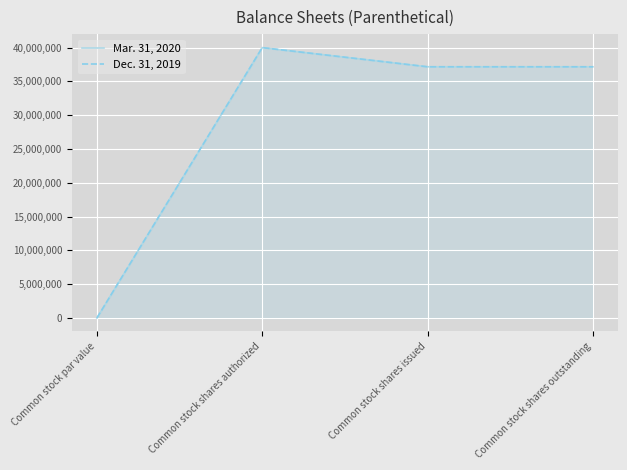

Which category has the highest value across all series?

Common stock shares authorized